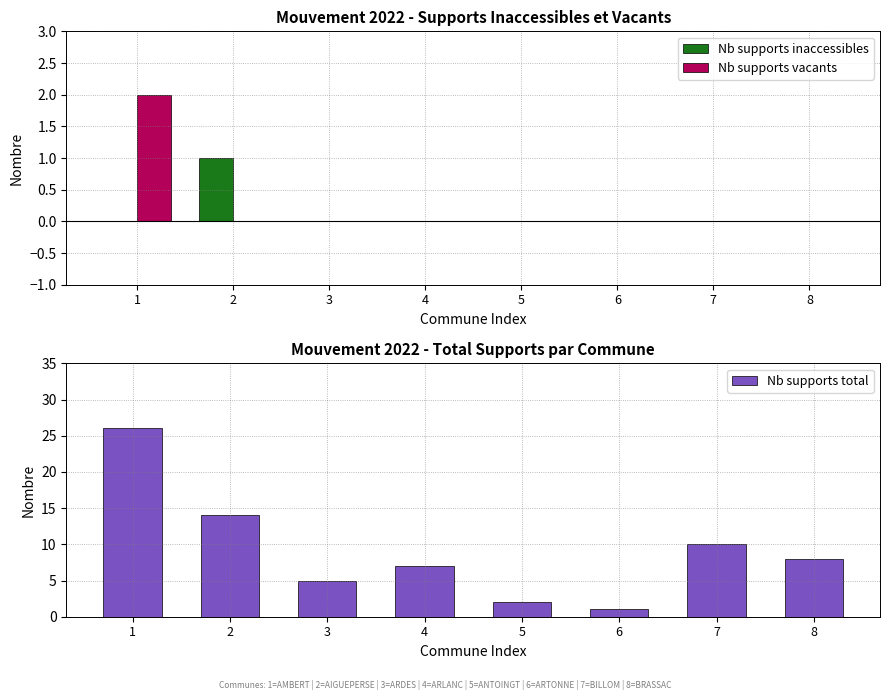

What are all the series names shown in the legend?

Nb supports inaccessibles, Nb supports vacants, Nb supports total